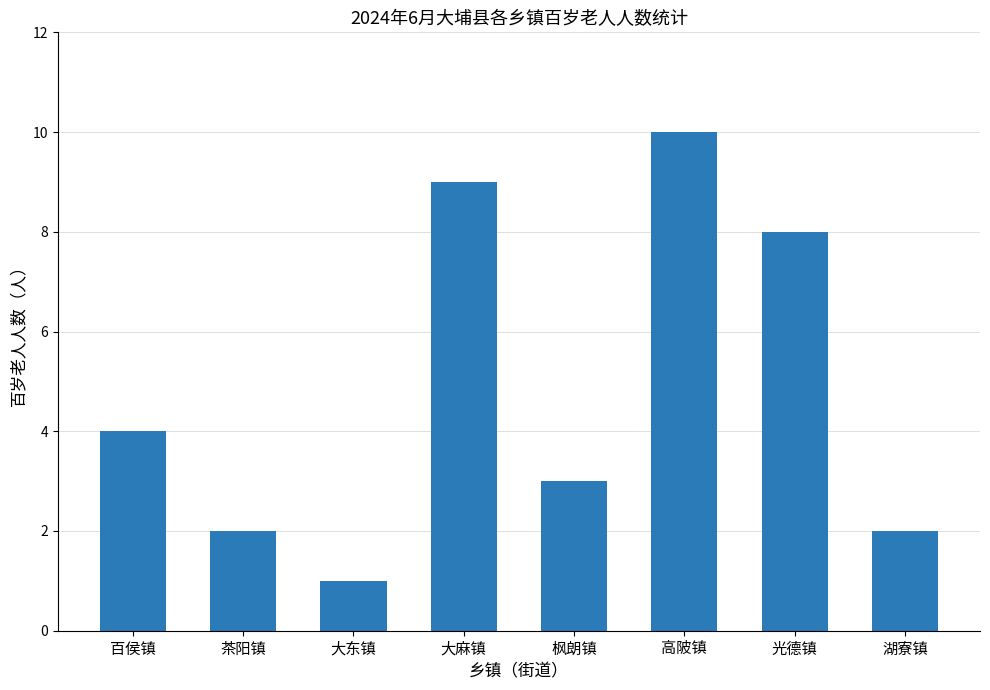

What is the average value?

5